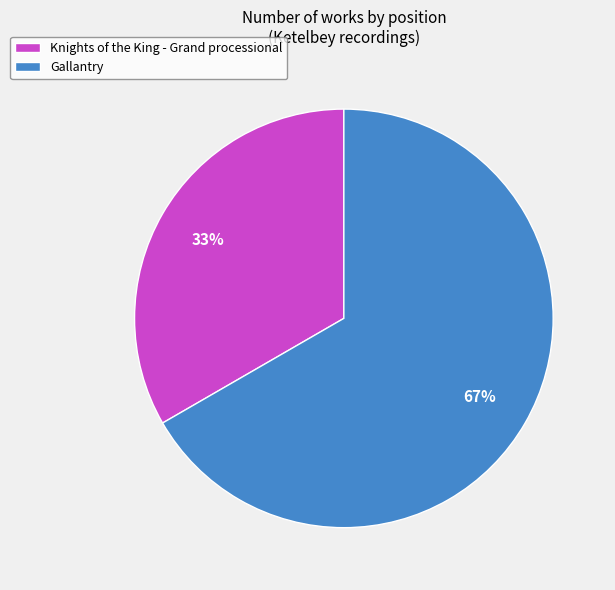

Which category has the smallest portion of the pie?

Knights of the King - Grand processional